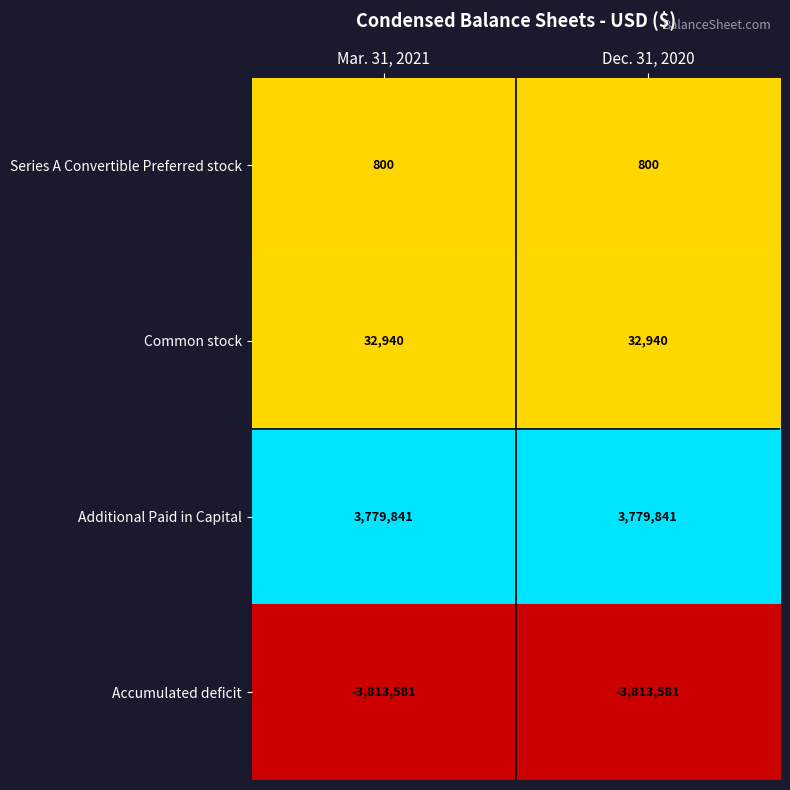

What is the difference between the highest and lowest values at Dec. 31, 2020?

7593422